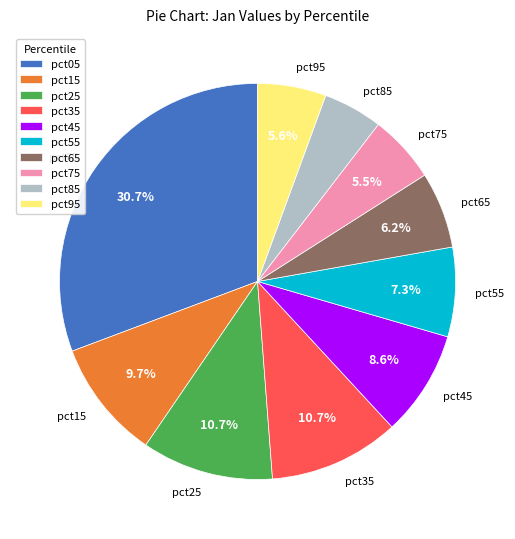

To the nearest percent, what is the difference between the largest and smallest slice percentages?

26%